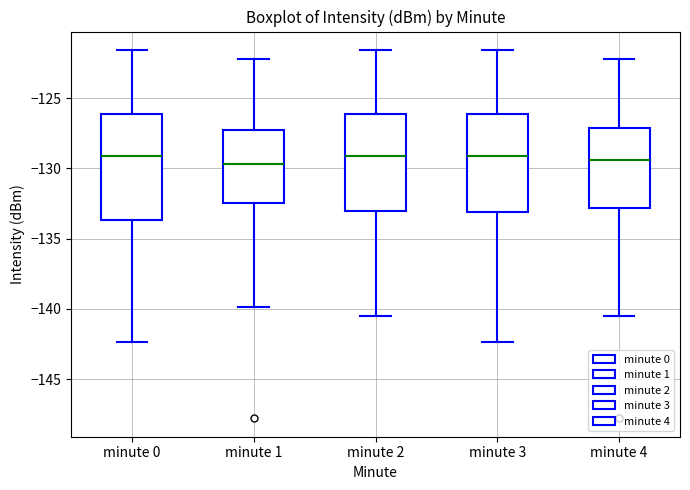

Comparing the boxes themselves (not the whiskers), which one is the tallest?

minute 0